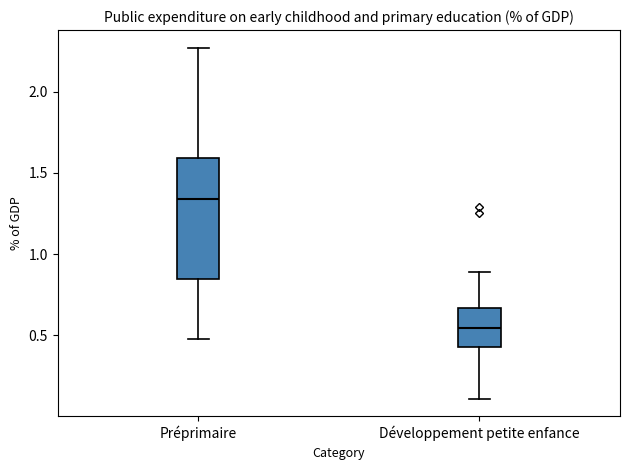

Which box is the tallest, from its lower edge to its upper edge?

Préprimaire